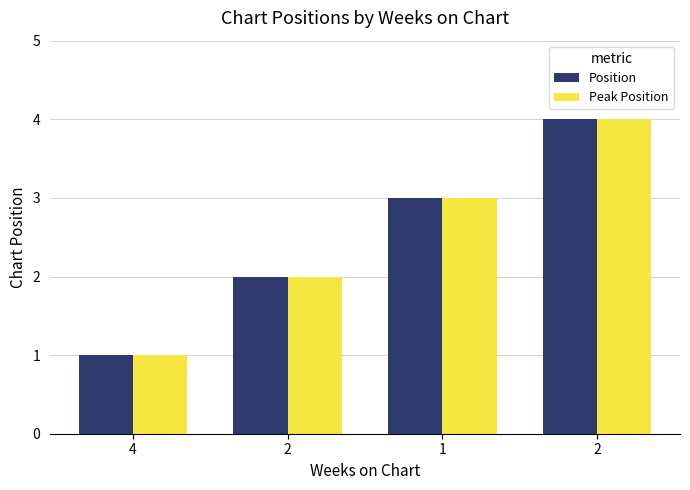

Is it true that Peak Position equals 7 at 2?

False